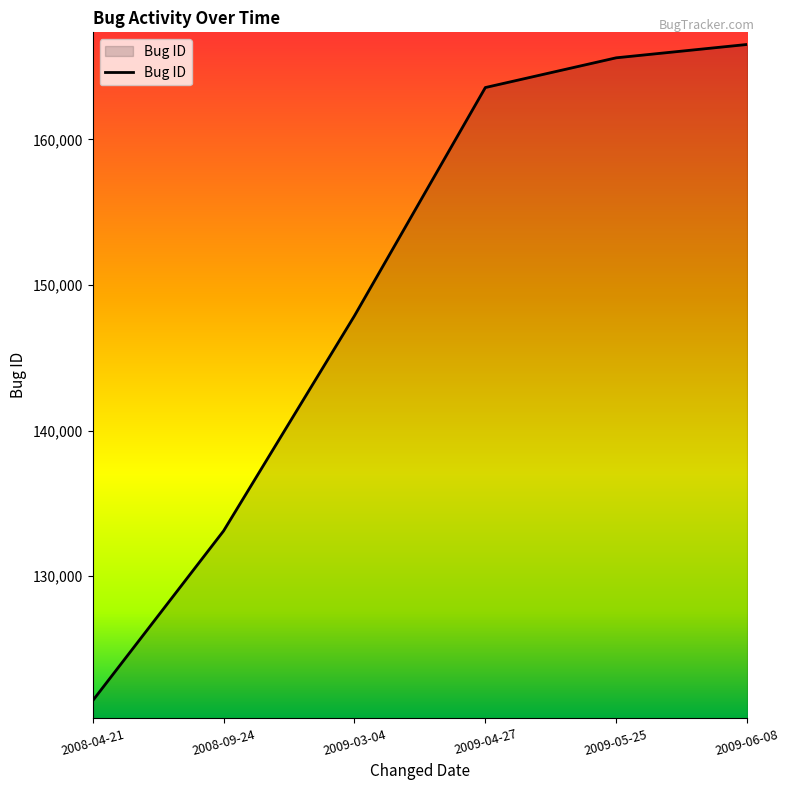

What is the difference between the second highest and second lowest values?

32494